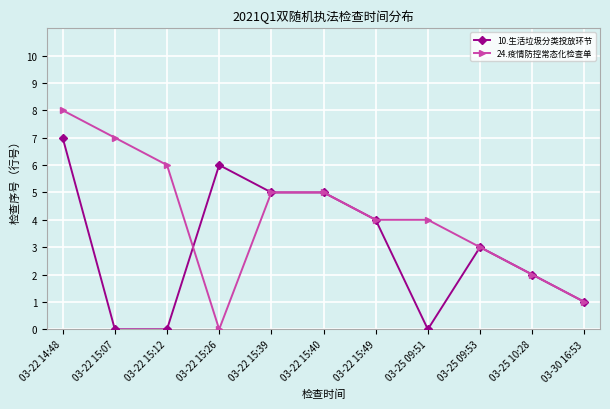

Where is the first local maximum for 10.生活垃圾分类投放环节?

03-22 15:26